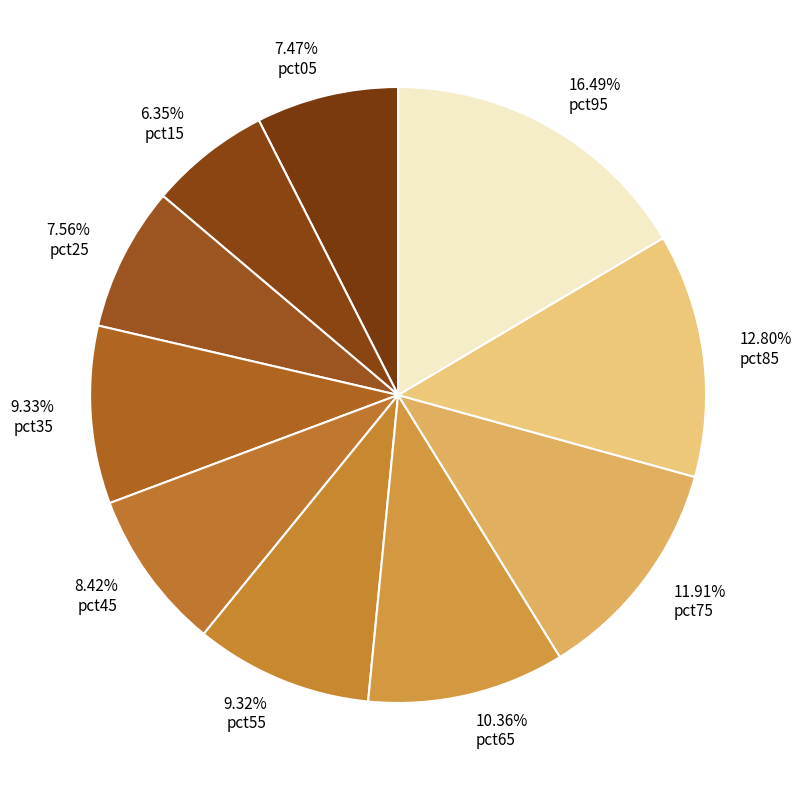

Is pct75 the majority of the pie?

No